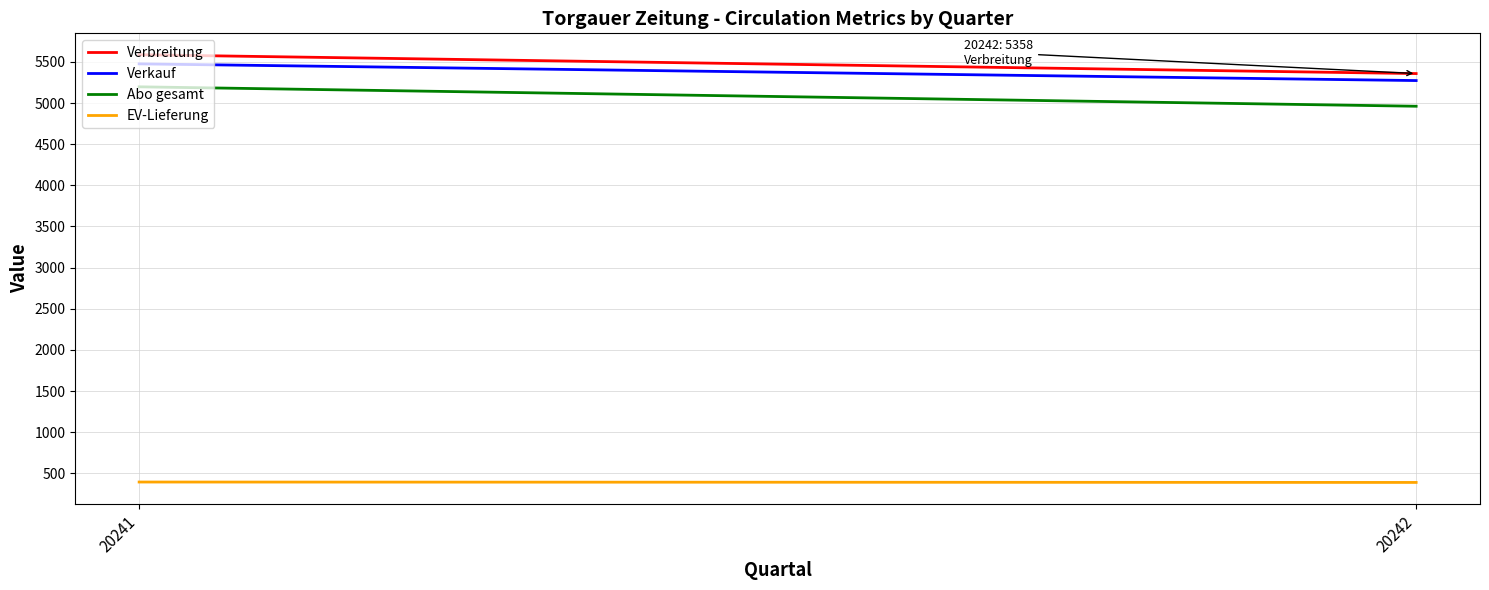

Is it true that Verkauf equals 7691 at 20242?

False